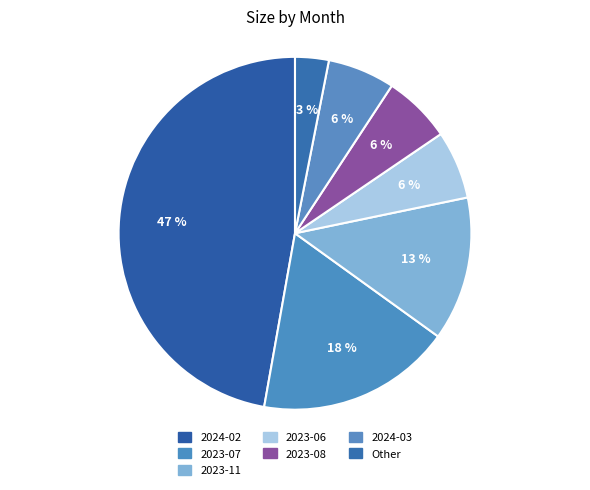

How many segments does this pie chart have?

7